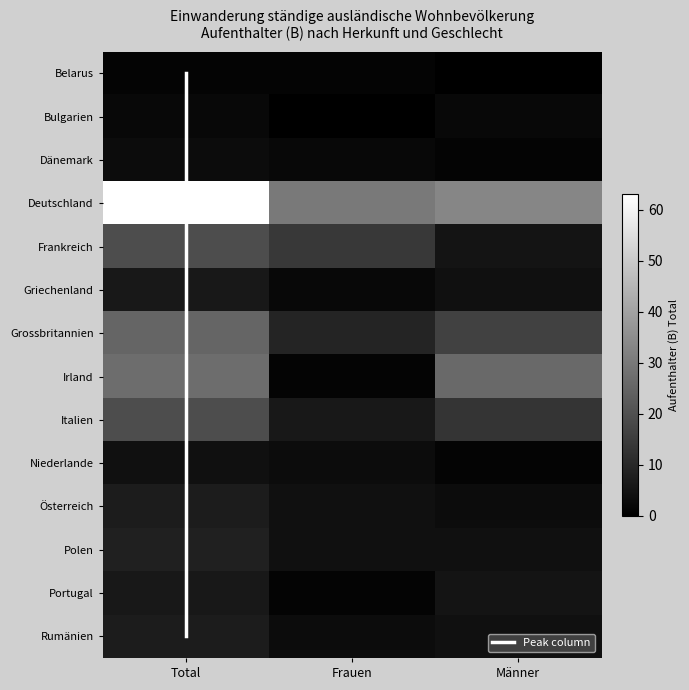

Reading right to left, what are all the values shown in this chart?

Belarus: 0	1	1
Bulgarien: 2	0	2
Dänemark: 1	2	3
Deutschland: 33	30	63
Frankreich: 5	14	19
Griechenland: 4	2	6
Grossbritannien: 16	9	25
Irland: 26	1	27
Italien: 13	6	19
Niederlande: 1	3	4
Österreich: 3	4	7
Polen: 4	4	8
Portugal: 5	1	6
Rumänien: 4	3	7